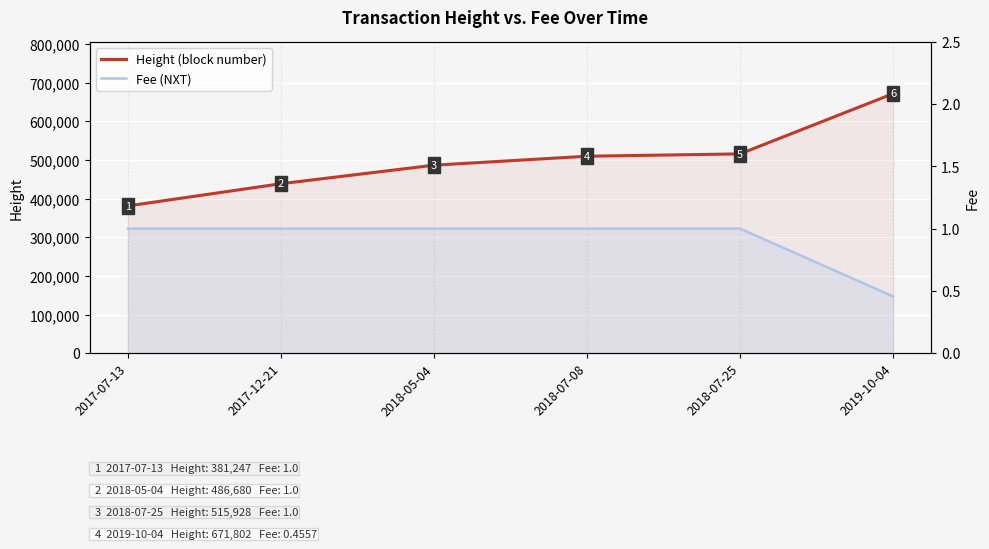

What position from the left is 2017-07-13?

1